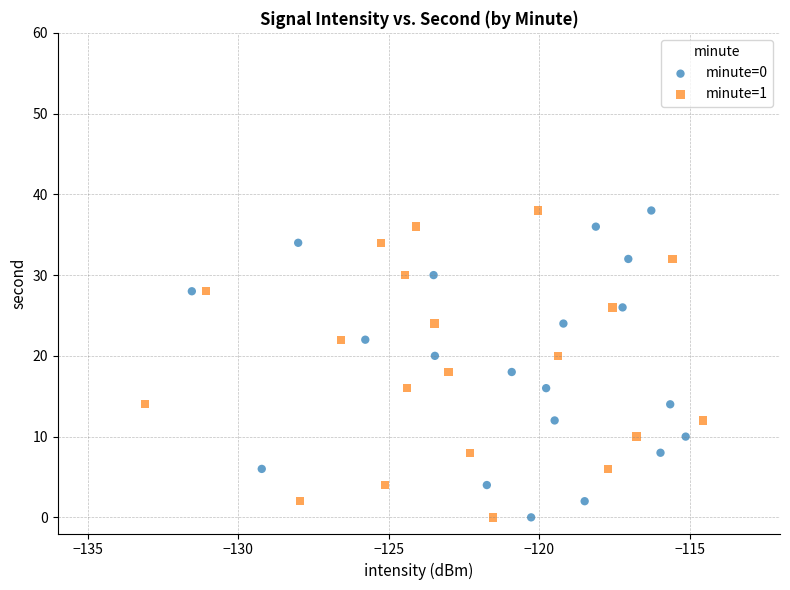

What are all the series names shown in the legend?

minute=0, minute=1